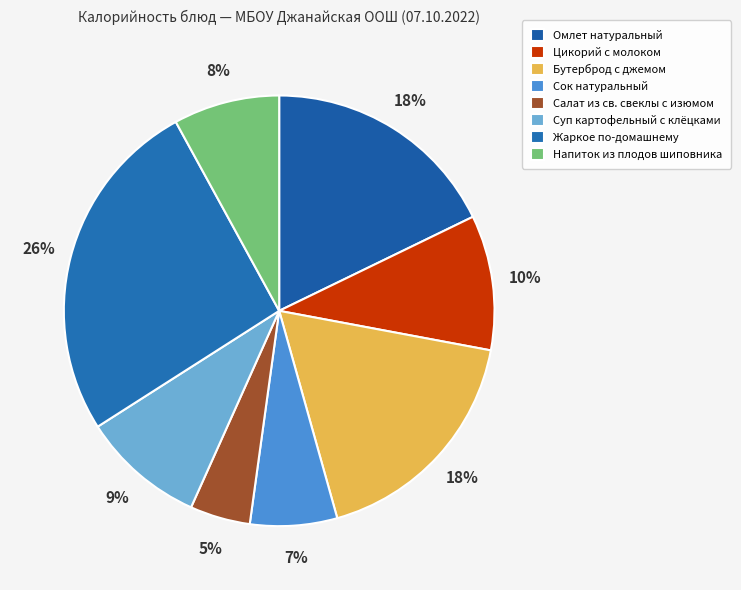

How many segments does this pie chart have?

8